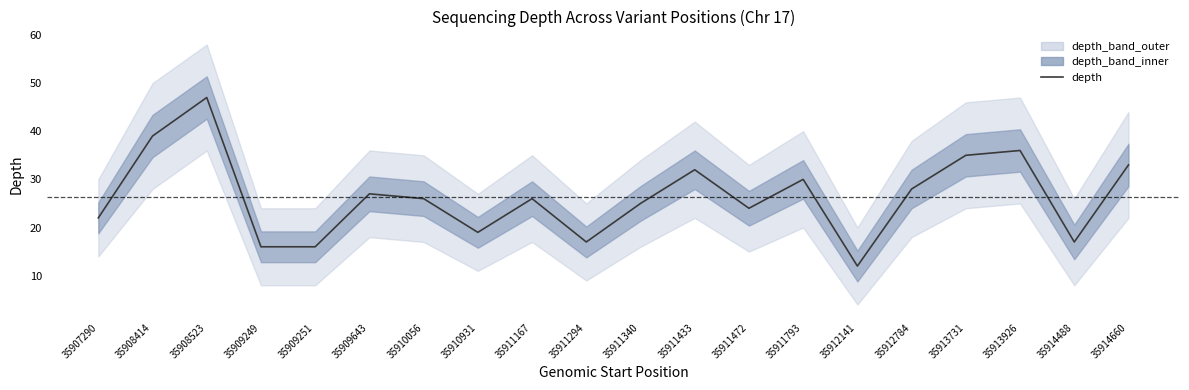

Where is the first local minimum?

35910931